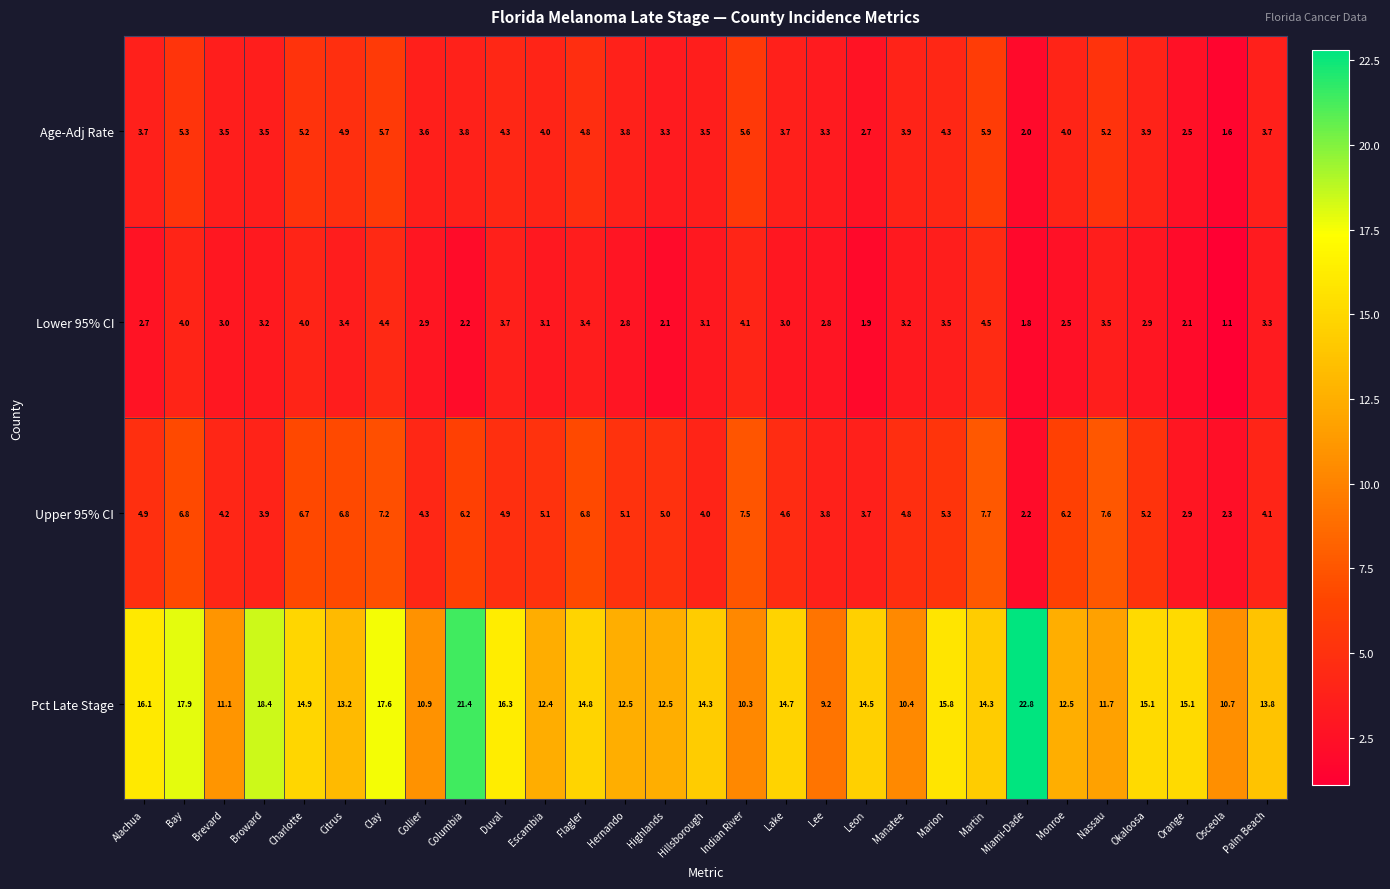

What is the spread (max minus min) of values at Brevard?

8.1